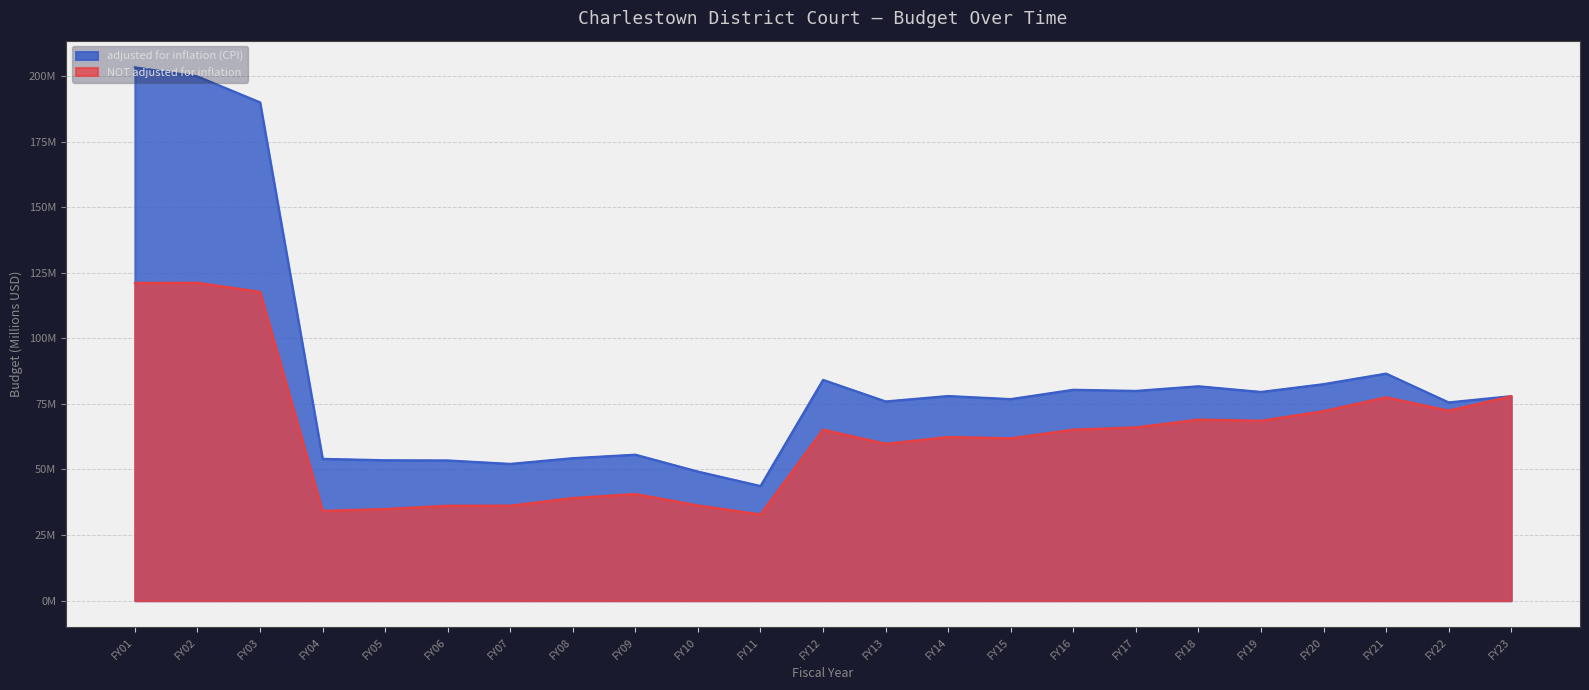

What is the value of the NOT adjusted for inflation point at the 22nd from the left?

72.4